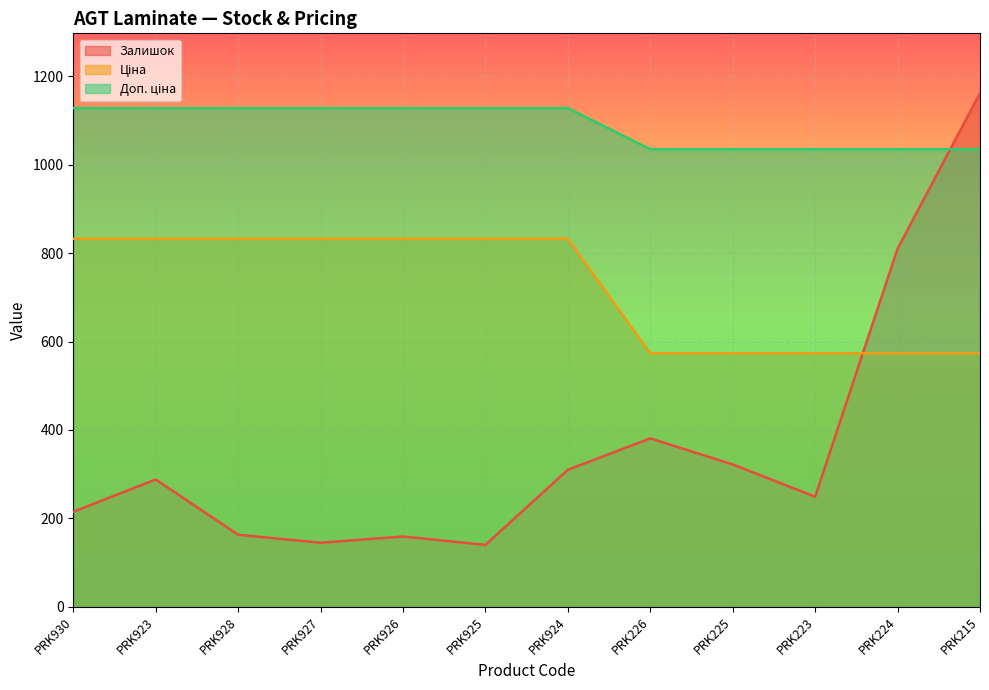

Reading right to left, extract all data points from this chart.

Залишок: 1162.0	810.0	249.0	322.0	381.0	310.0	140.0	159.0	145.0	163.0	288.0	215.0
Ціна: 573.5	573.5	573.5	573.5	573.5	832.4	832.4	832.4	832.4	832.4	832.4	832.4
Доп. ціна: 1035.1	1035.1	1035.1	1035.1	1035.1	1128.0	1128.0	1128.0	1128.0	1128.0	1128.0	1128.0